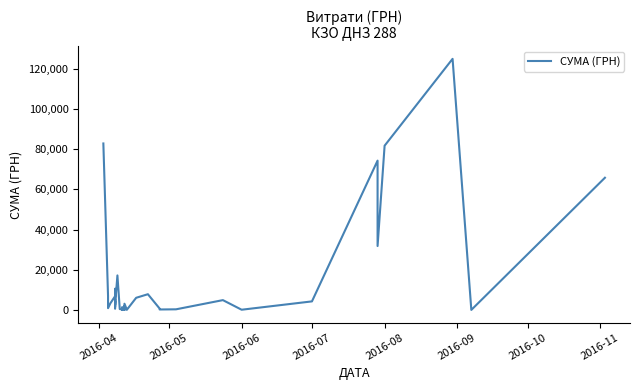

How many interior local peaks (higher than both neighbors) does the data have?

12